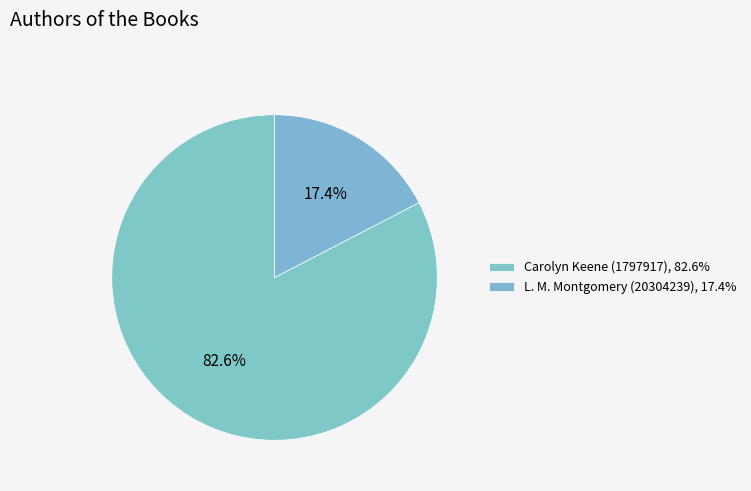

Is Carolyn Keene (1797917) the majority of the pie?

Yes